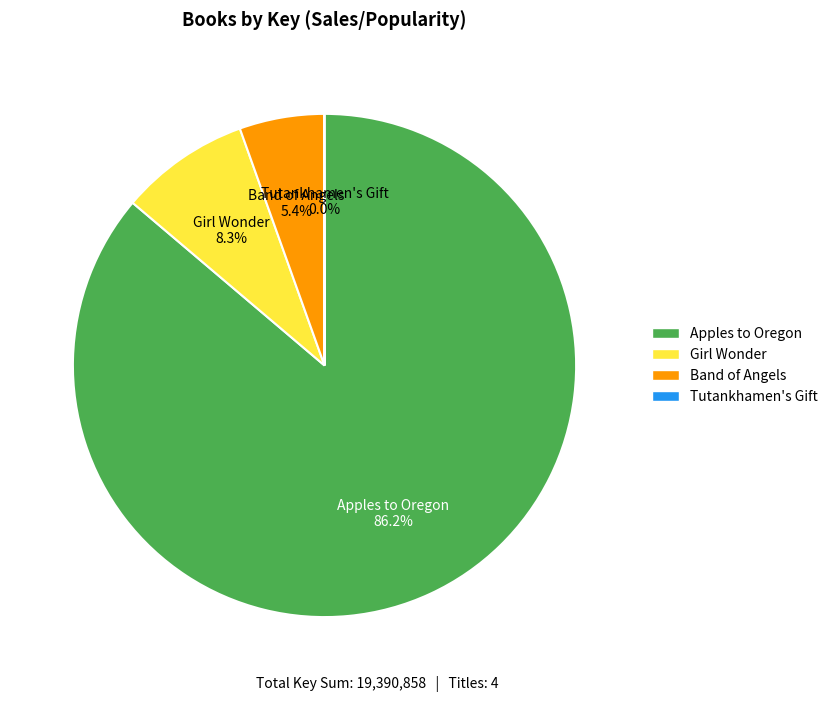

What is the largest slice in the pie chart?

Apples to Oregon